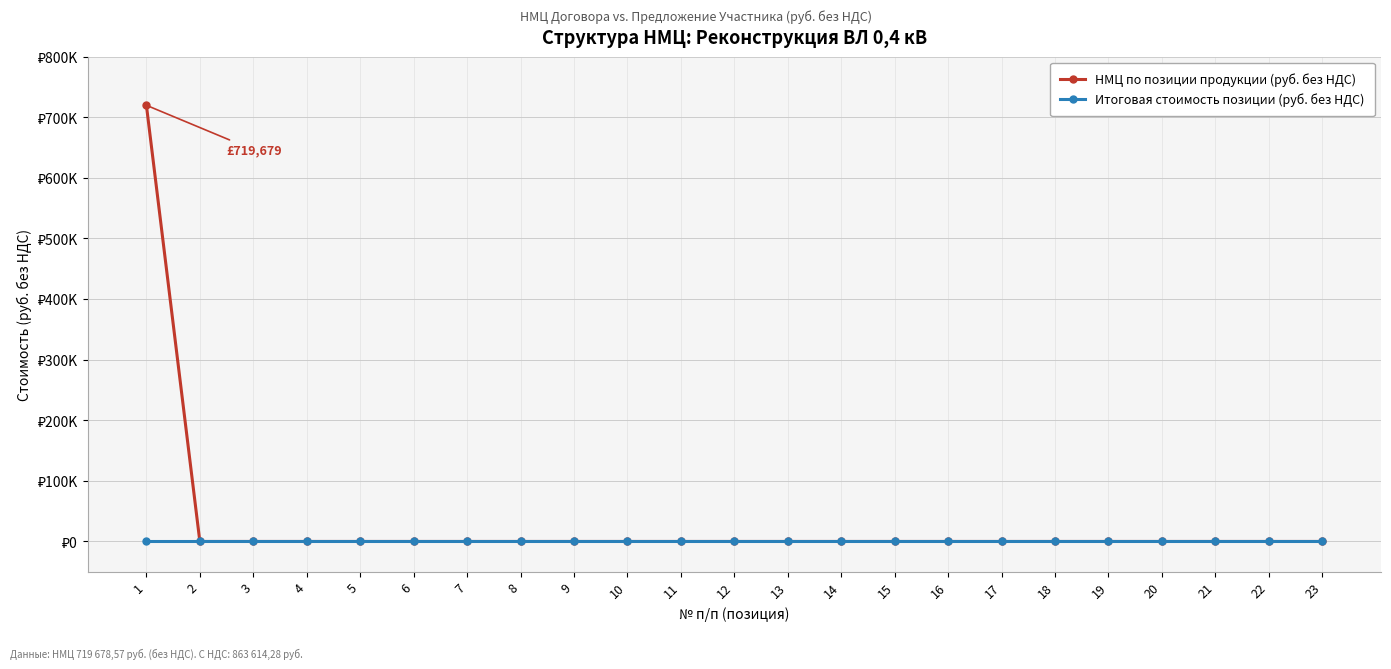

True or false: НМЦ по позиции продукции (руб. без НДС) and Итоговая стоимость позиции (руб. без НДС) intersect in this chart.

False